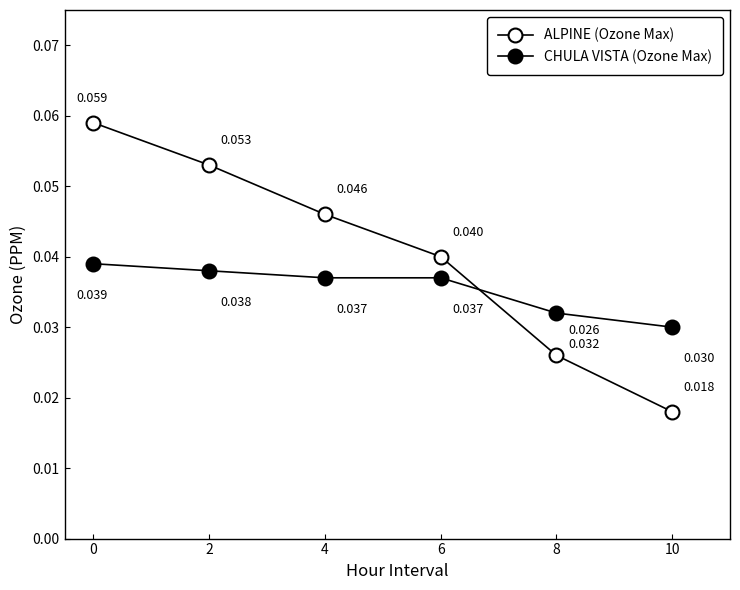

How many lines are shown in the chart?

2